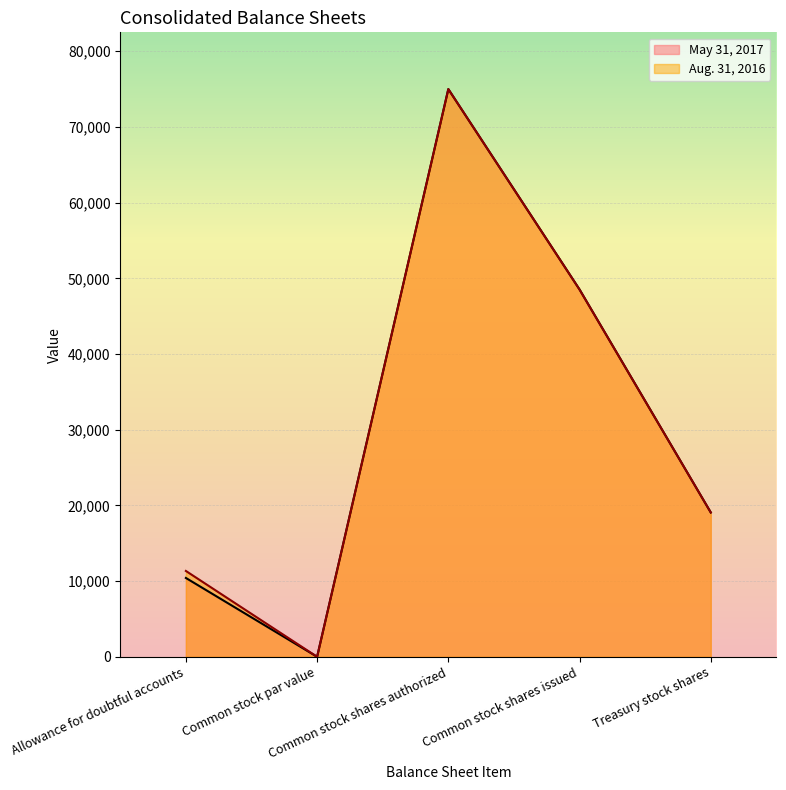

What is the highest value of the May 31, 2017 series?

75000